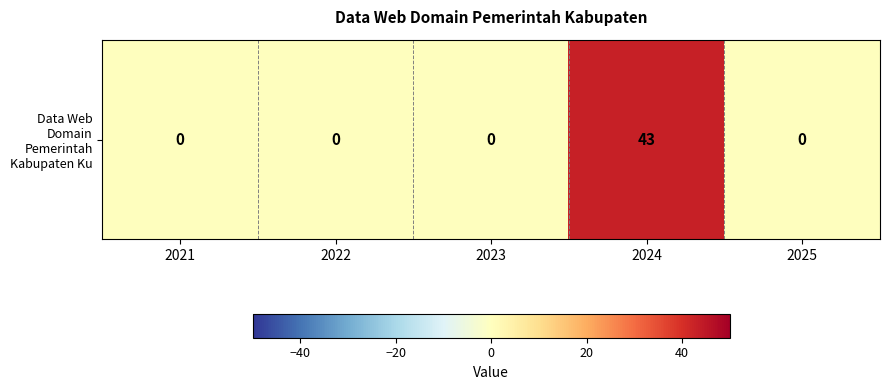

Which label corresponds to the smallest value in the chart?

2021